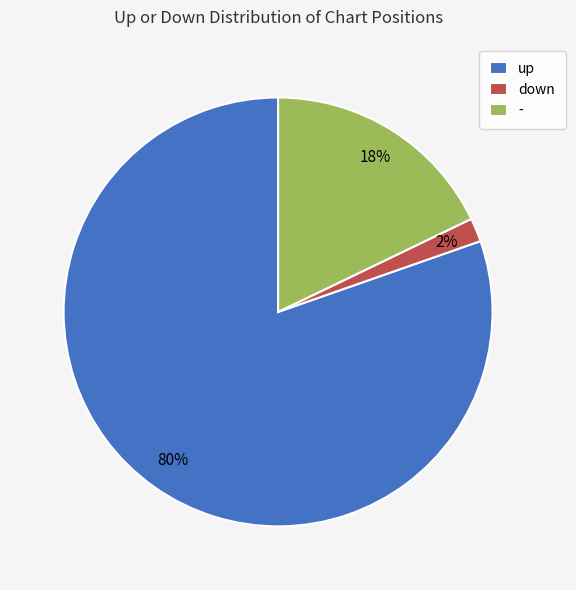

Which category has the biggest portion of the pie?

up